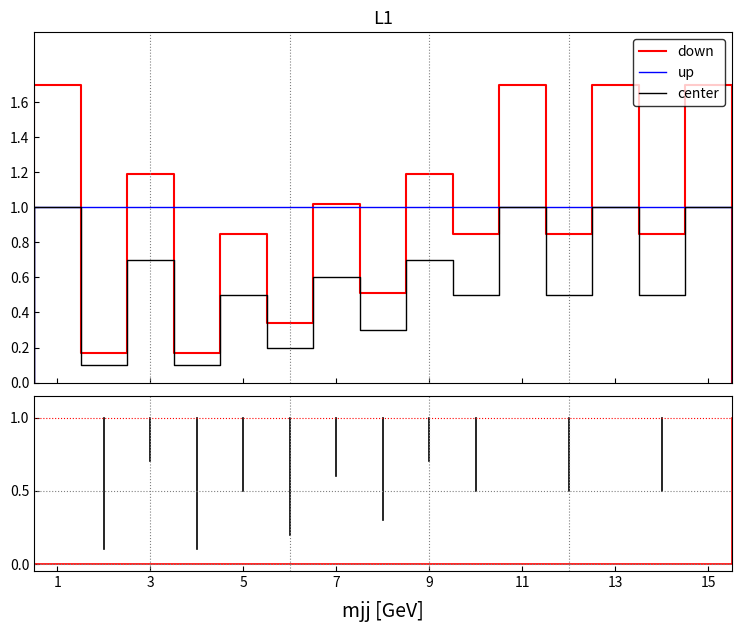

Which series has the widest spread of values?

down